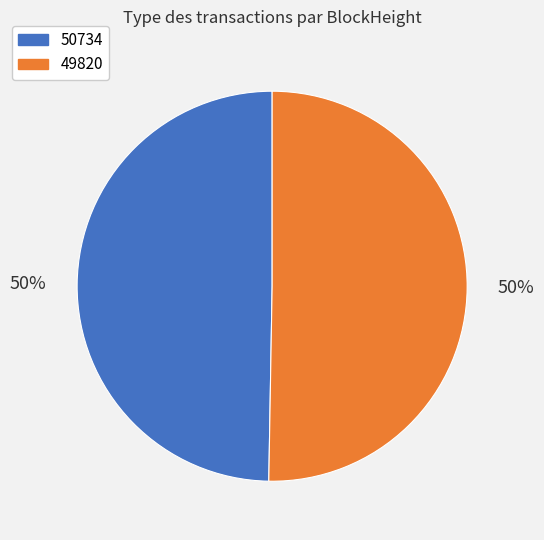

What is the majority slice?

49820